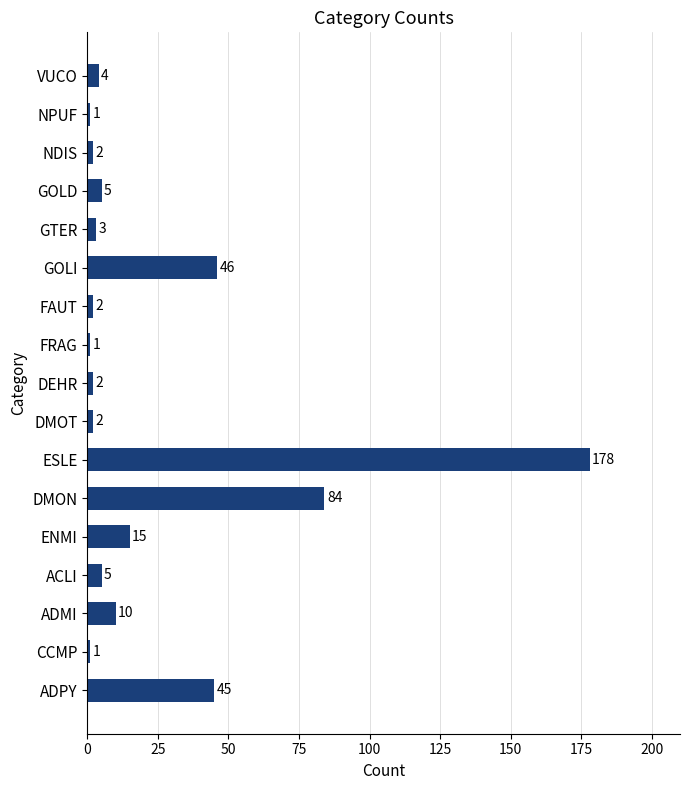

What is the average value?

24